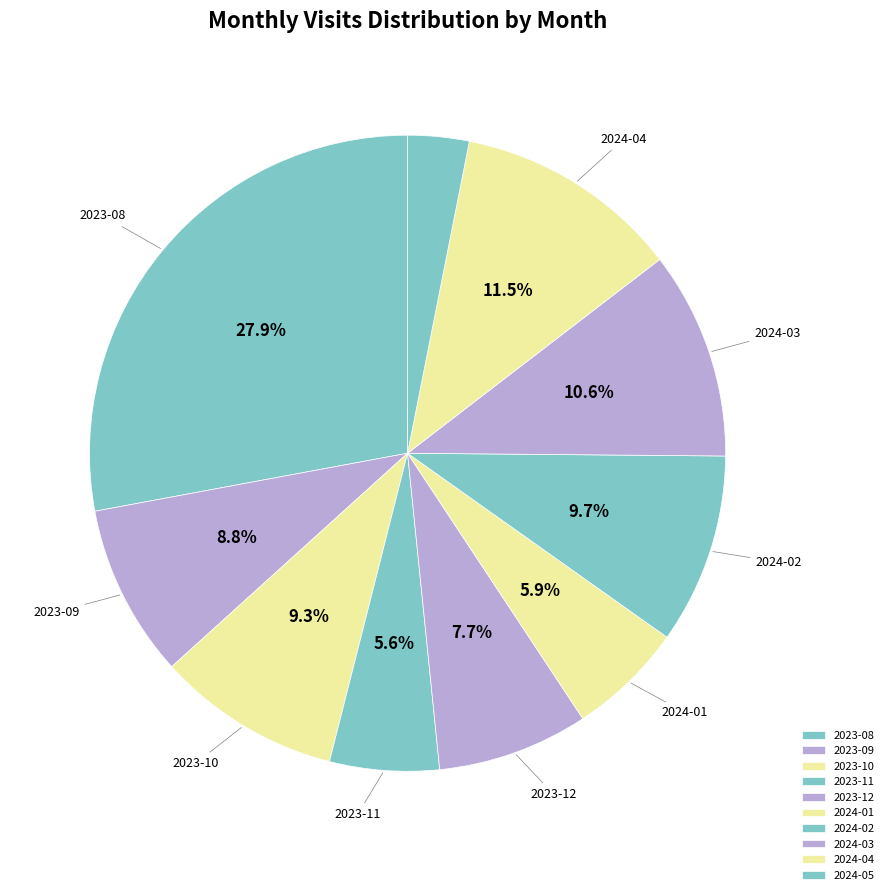

To the nearest percent, what is the combined percentage of 2023-10 and 2023-12?

17%